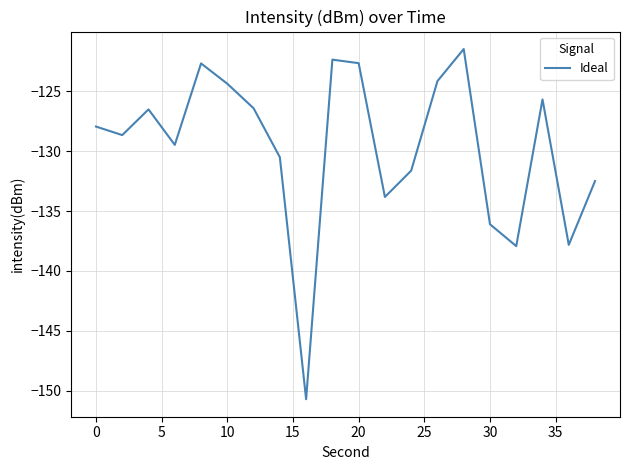

Is this an area chart (filled region under the line)?

No